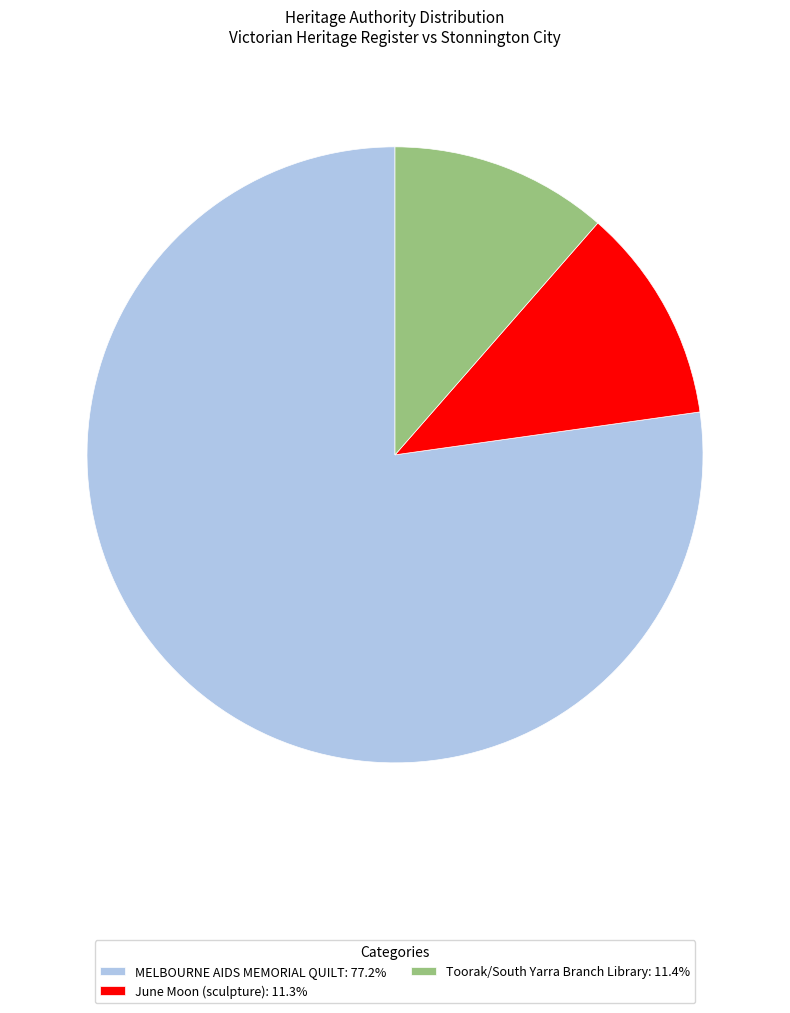

Which has a higher value, June Moon (sculpture) or MELBOURNE AIDS MEMORIAL QUILT?

MELBOURNE AIDS MEMORIAL QUILT